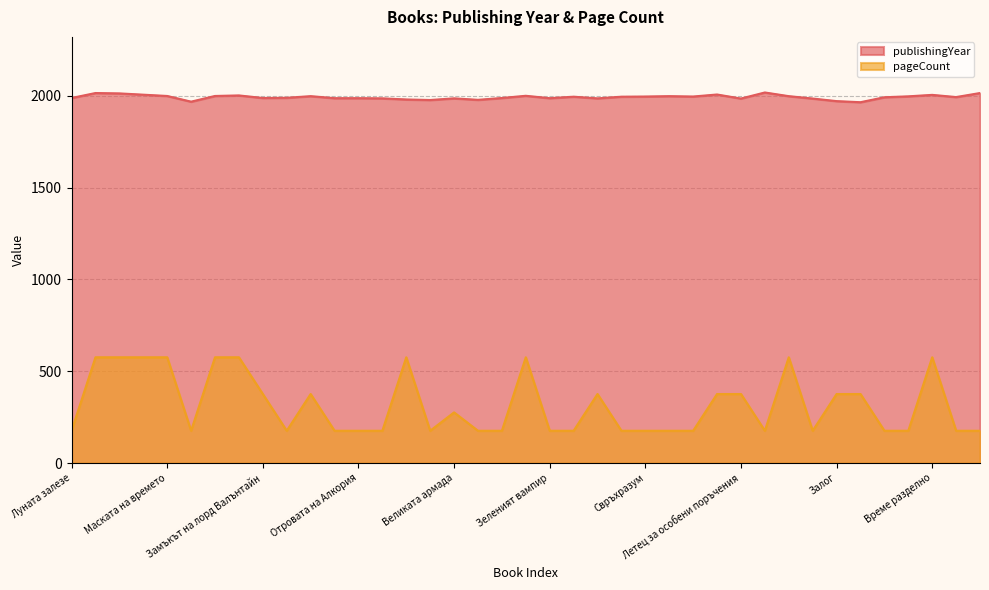

How many values in the pageCount series exceed 176?

18